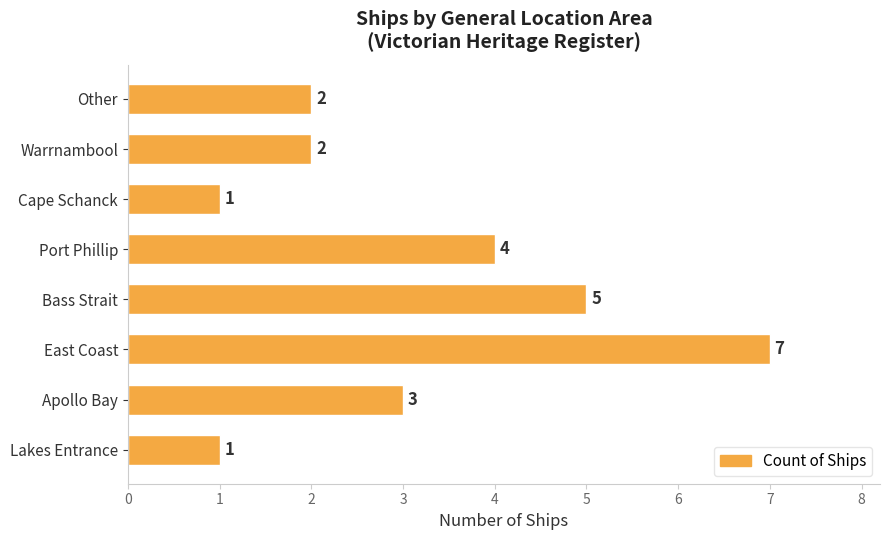

Does the chart contain stacked bars?

No